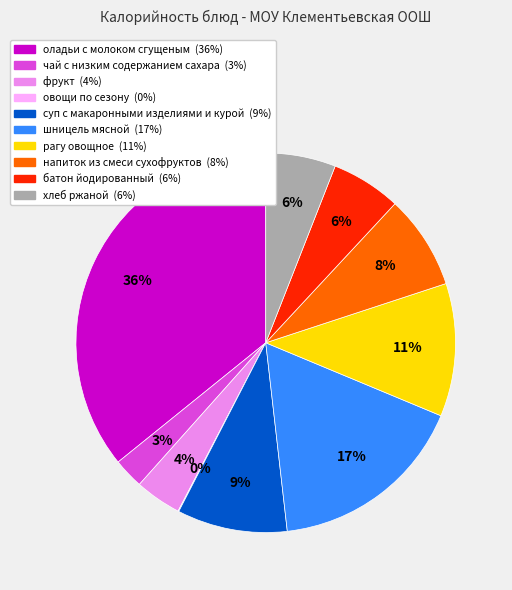

What is the largest slice in the pie chart?

оладьи с молоком сгущеным